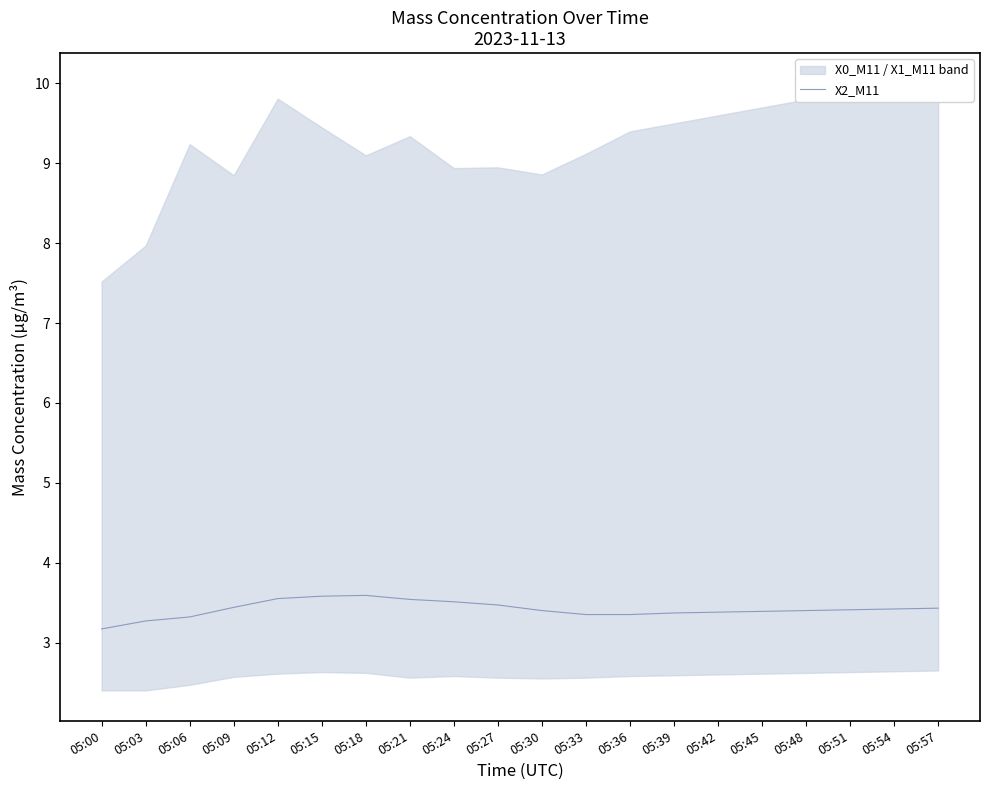

What is the difference between the maximum and minimum values?

0.4